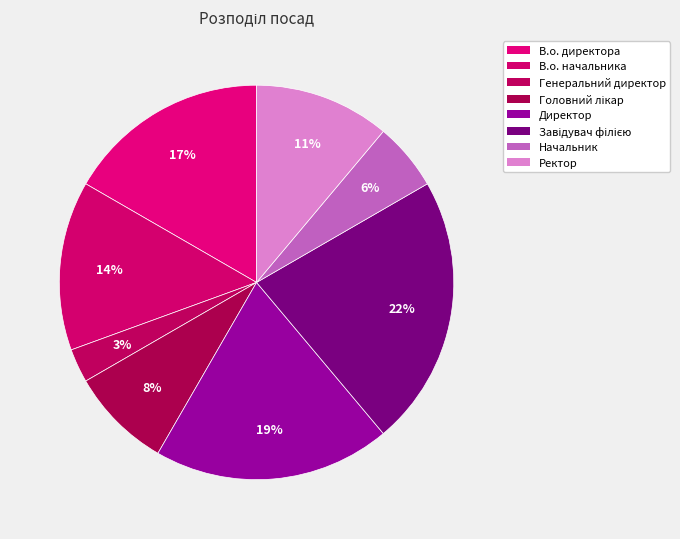

Which slice is the largest?

Завідувач філією